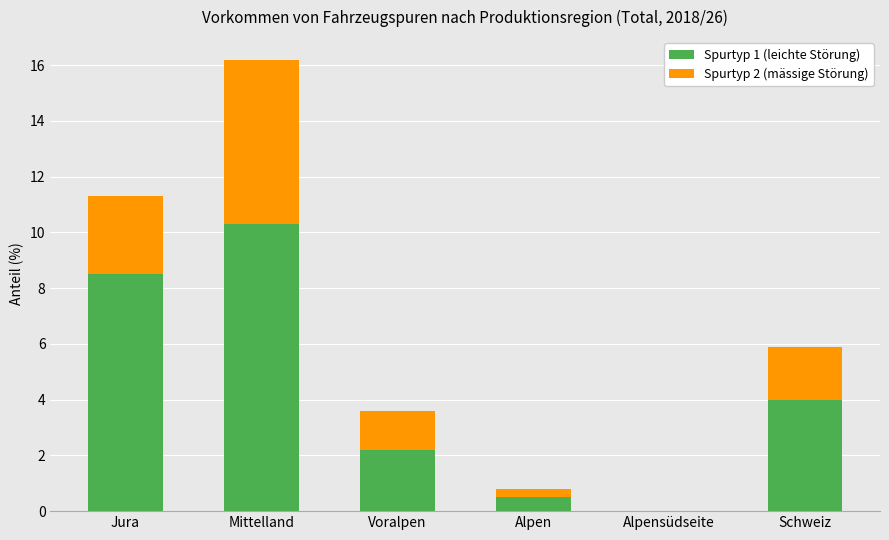

What is the highest value of the Spurtyp 1 (leichte Störung) series?

10.3